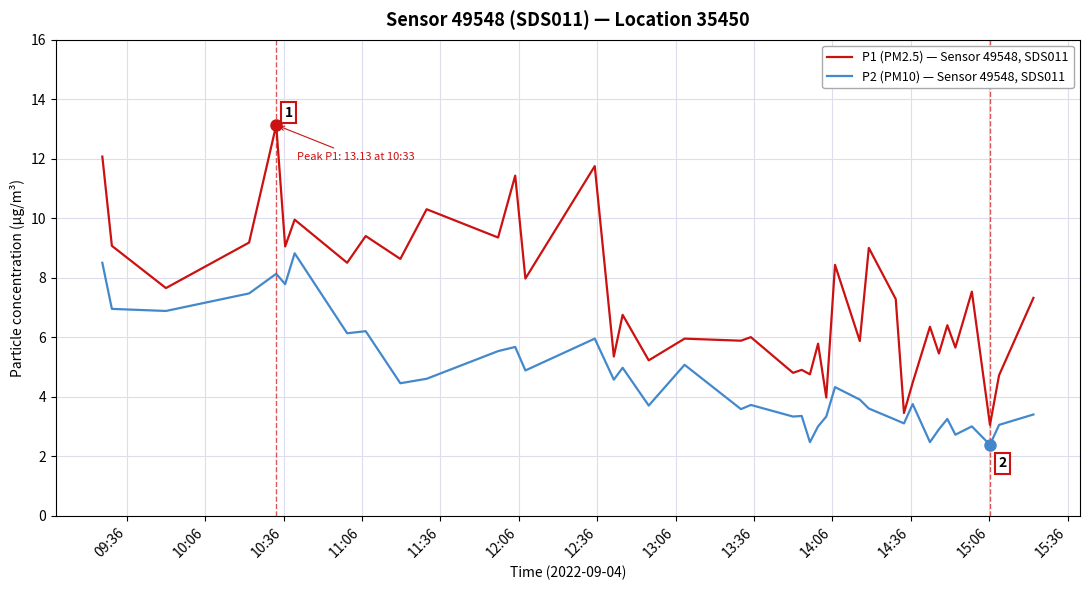

What are all the series names shown in the legend?

P1 (PM2.5) — Sensor 49548, SDS011, P2 (PM10) — Sensor 49548, SDS011